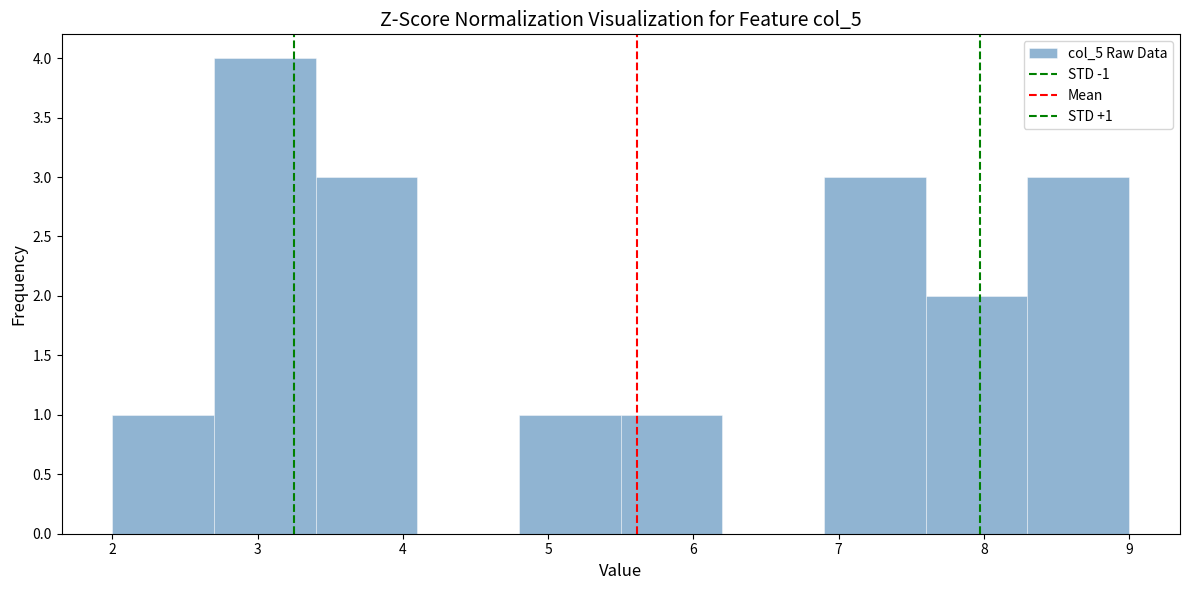

Over which range of the x-axis is the bar tallest?

2.7 to 3.4